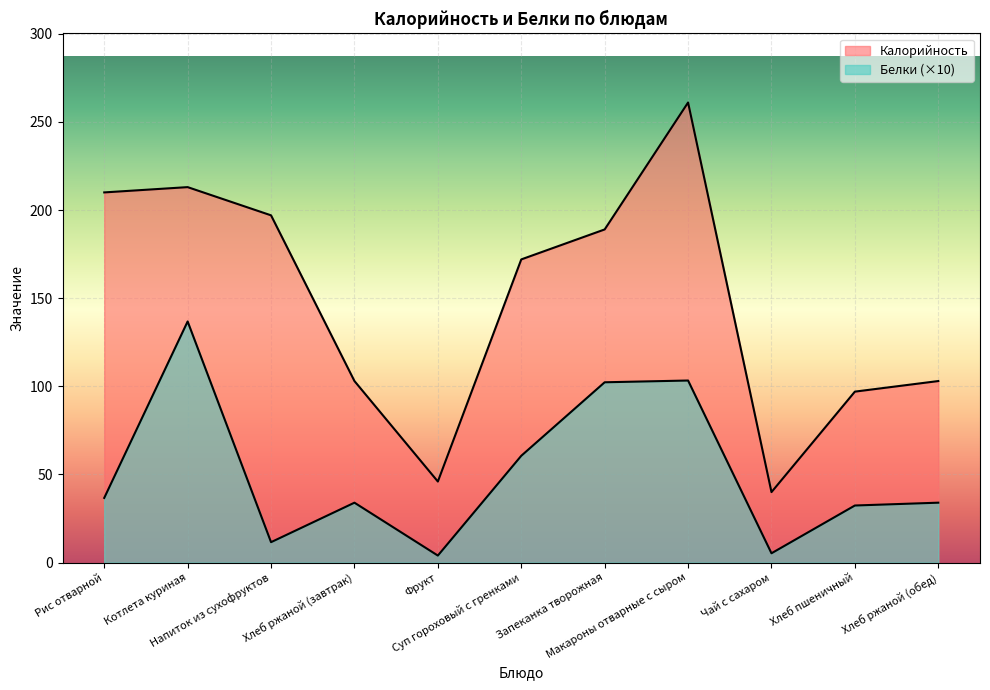

Does the chart display data point markers on the line(s)?

No